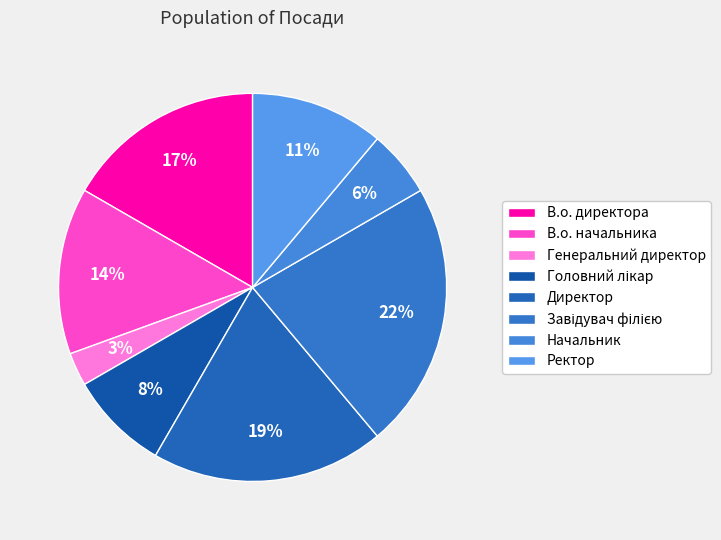

Does any single category account for the majority?

No